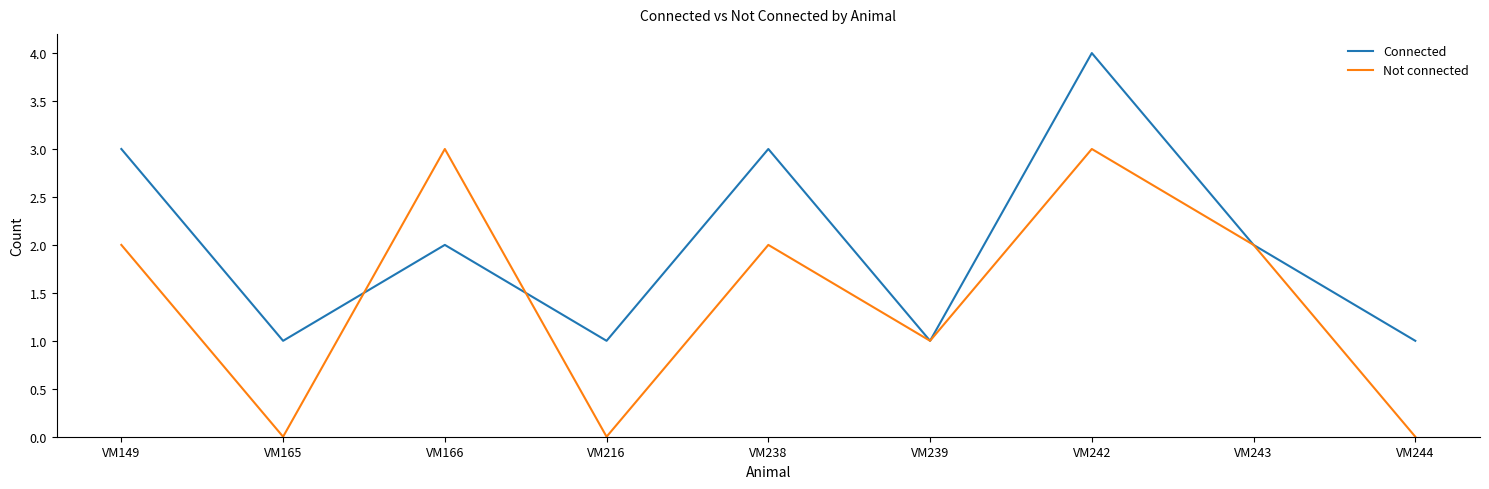

Which series changed the most between VM165 and VM239?

Not connected